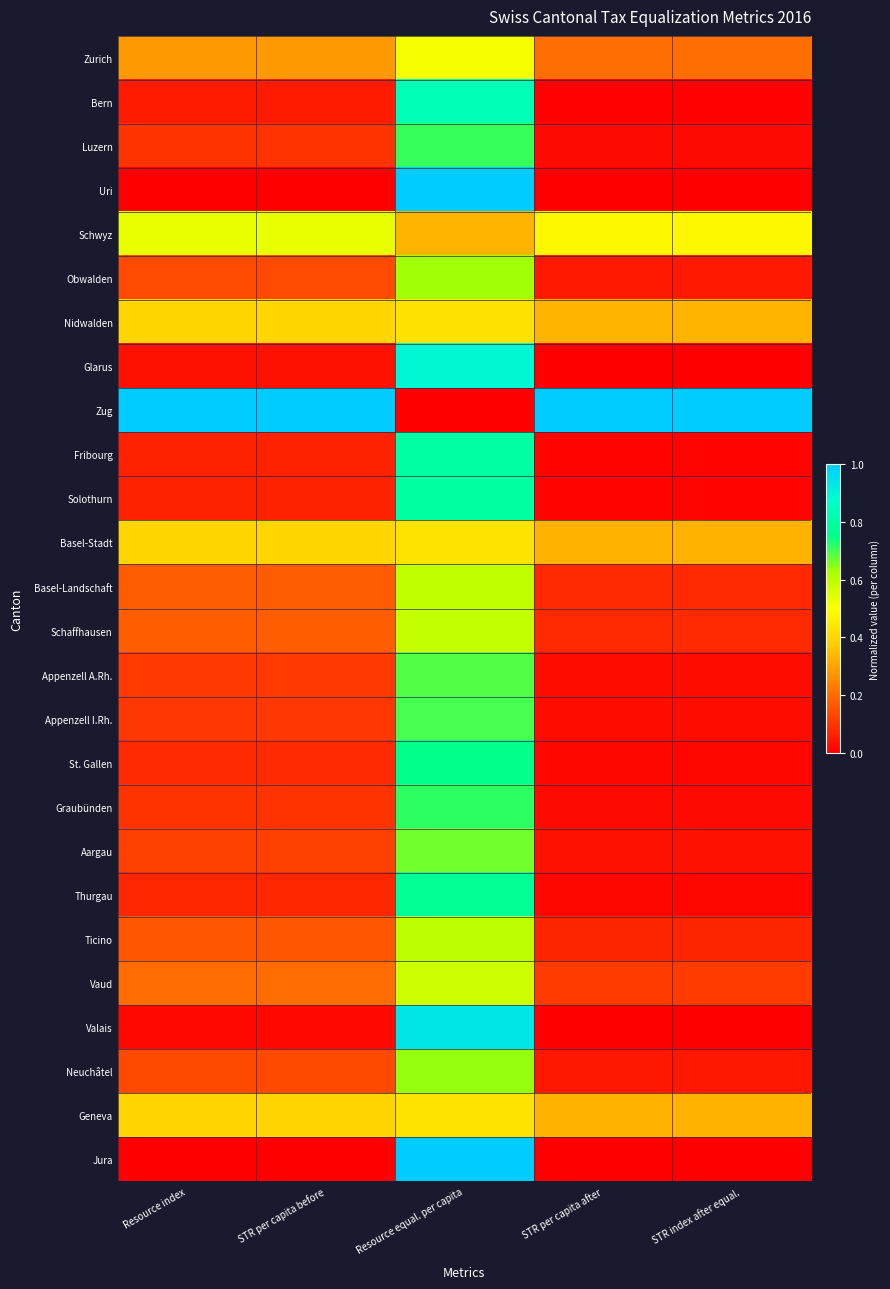

Reading left to right, list all the values displayed in this chart.

Zurich: Resource index=0.3	STR per capita before=0.3	Resource equal. per capita=0.5	STR per capita after=0.2	STR index after equal.=0.2
Bern: Resource index=0.1	STR per capita before=0.1	Resource equal. per capita=0.8	STR per capita after=0.0	STR index after equal.=0.0
Luzern: Resource index=0.1	STR per capita before=0.1	Resource equal. per capita=0.7	STR per capita after=0.0	STR index after equal.=0.0
Uri: Resource index=0.0	STR per capita before=0.0	Resource equal. per capita=1.0	STR per capita after=0.0	STR index after equal.=0.0
Schwyz: Resource index=0.5	STR per capita before=0.5	Resource equal. per capita=0.3	STR per capita after=0.5	STR index after equal.=0.5
Obwalden: Resource index=0.1	STR per capita before=0.1	Resource equal. per capita=0.6	STR per capita after=0.0	STR index after equal.=0.0
Nidwalden: Resource index=0.4	STR per capita before=0.4	Resource equal. per capita=0.4	STR per capita after=0.3	STR index after equal.=0.3
Glarus: Resource index=0.0	STR per capita before=0.0	Resource equal. per capita=0.9	STR per capita after=0.0	STR index after equal.=0.0
Zug: Resource index=1.0	STR per capita before=1.0	Resource equal. per capita=0.0	STR per capita after=1.0	STR index after equal.=1.0
Fribourg: Resource index=0.1	STR per capita before=0.1	Resource equal. per capita=0.8	STR per capita after=0.0	STR index after equal.=0.0
Solothurn: Resource index=0.1	STR per capita before=0.1	Resource equal. per capita=0.8	STR per capita after=0.0	STR index after equal.=0.0
Basel-Stadt: Resource index=0.4	STR per capita before=0.4	Resource equal. per capita=0.4	STR per capita after=0.3	STR index after equal.=0.3
Basel-Landschaft: Resource index=0.2	STR per capita before=0.2	Resource equal. per capita=0.6	STR per capita after=0.1	STR index after equal.=0.1
Schaffhausen: Resource index=0.2	STR per capita before=0.2	Resource equal. per capita=0.6	STR per capita after=0.1	STR index after equal.=0.1
Appenzell A.Rh.: Resource index=0.1	STR per capita before=0.1	Resource equal. per capita=0.7	STR per capita after=0.0	STR index after equal.=0.0
Appenzell I.Rh.: Resource index=0.1	STR per capita before=0.1	Resource equal. per capita=0.7	STR per capita after=0.0	STR index after equal.=0.0
St. Gallen: Resource index=0.1	STR per capita before=0.1	Resource equal. per capita=0.8	STR per capita after=0.0	STR index after equal.=0.0
Graubünden: Resource index=0.1	STR per capita before=0.1	Resource equal. per capita=0.7	STR per capita after=0.0	STR index after equal.=0.0
Aargau: Resource index=0.1	STR per capita before=0.1	Resource equal. per capita=0.7	STR per capita after=0.0	STR index after equal.=0.0
Thurgau: Resource index=0.1	STR per capita before=0.1	Resource equal. per capita=0.8	STR per capita after=0.0	STR index after equal.=0.0
Ticino: Resource index=0.2	STR per capita before=0.2	Resource equal. per capita=0.6	STR per capita after=0.1	STR index after equal.=0.1
Vaud: Resource index=0.2	STR per capita before=0.2	Resource equal. per capita=0.6	STR per capita after=0.1	STR index after equal.=0.1
Valais: Resource index=0.0	STR per capita before=0.0	Resource equal. per capita=0.9	STR per capita after=0.0	STR index after equal.=0.0
Neuchâtel: Resource index=0.1	STR per capita before=0.1	Resource equal. per capita=0.6	STR per capita after=0.0	STR index after equal.=0.0
Geneva: Resource index=0.4	STR per capita before=0.4	Resource equal. per capita=0.4	STR per capita after=0.3	STR index after equal.=0.3
Jura: Resource index=0.0	STR per capita before=0.0	Resource equal. per capita=1.0	STR per capita after=0.0	STR index after equal.=0.0